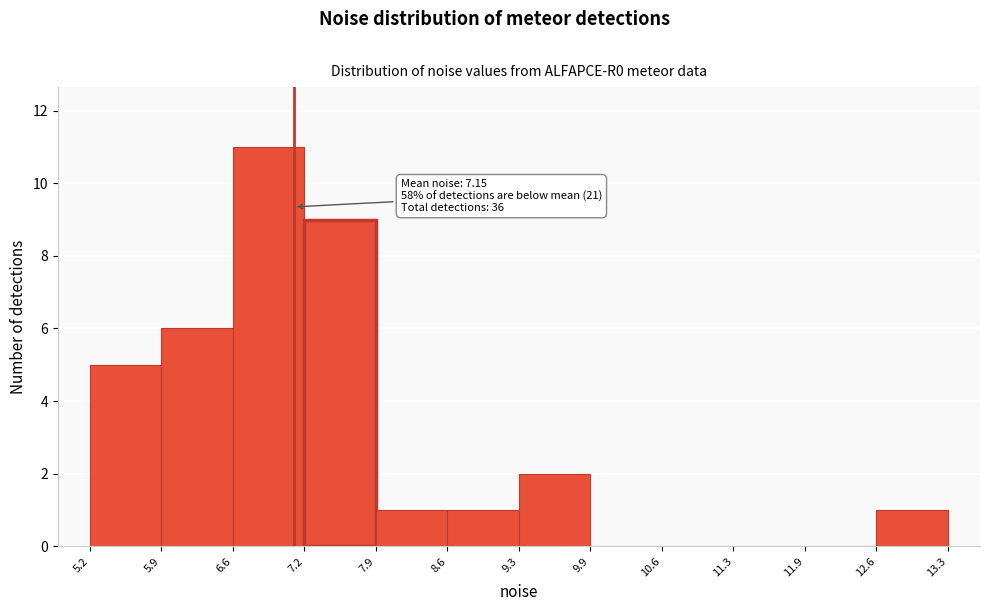

Which range on the x-axis has the tallest bar?

6.6 to 7.2